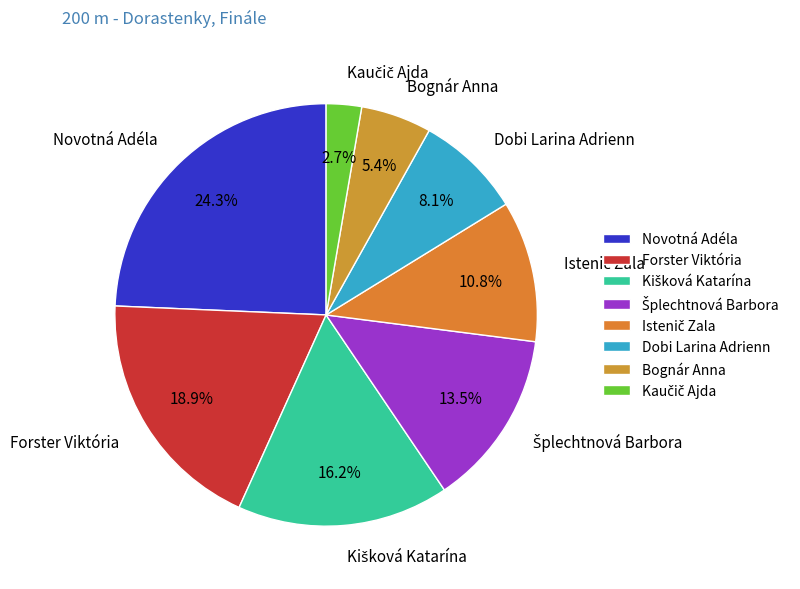

What is the largest slice in the pie chart?

Novotná Adéla